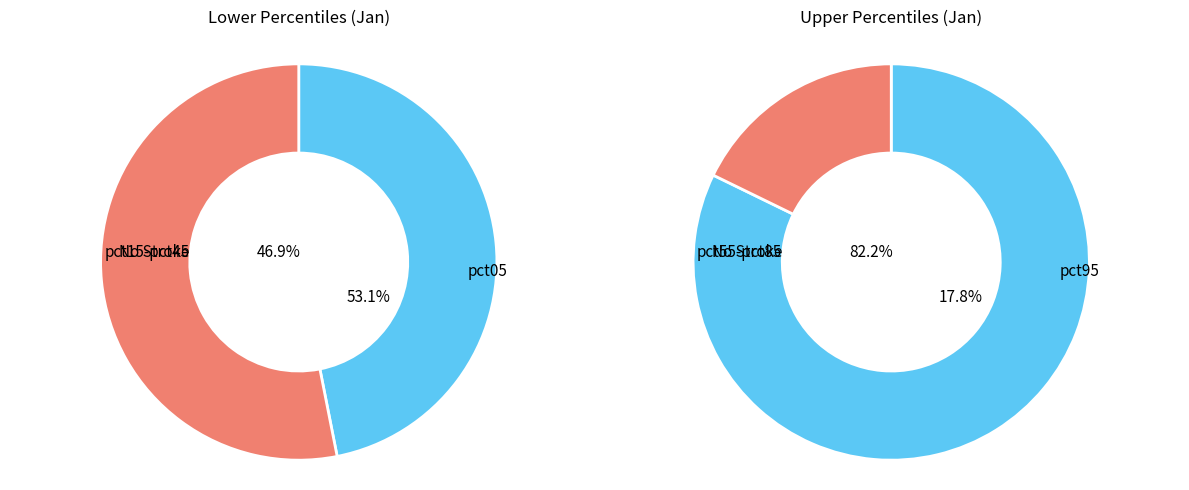

Rank the categories by value from lowest to highest.

pct85, pct75, pct95, pct55, pct45, pct65, pct35, pct15, pct25, pct05